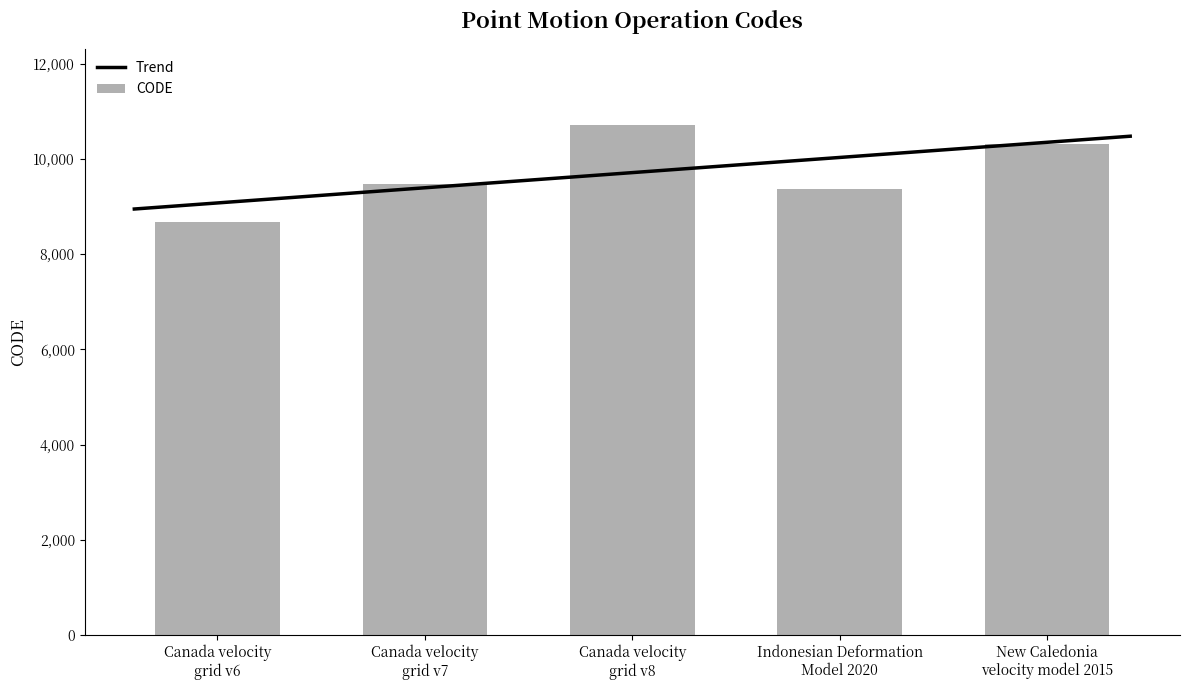

List the labels in order of value, largest first.

Canada velocity
grid v8, New Caledonia
velocity model 2015, Canada velocity
grid v7, Indonesian Deformation
Model 2020, Canada velocity
grid v6